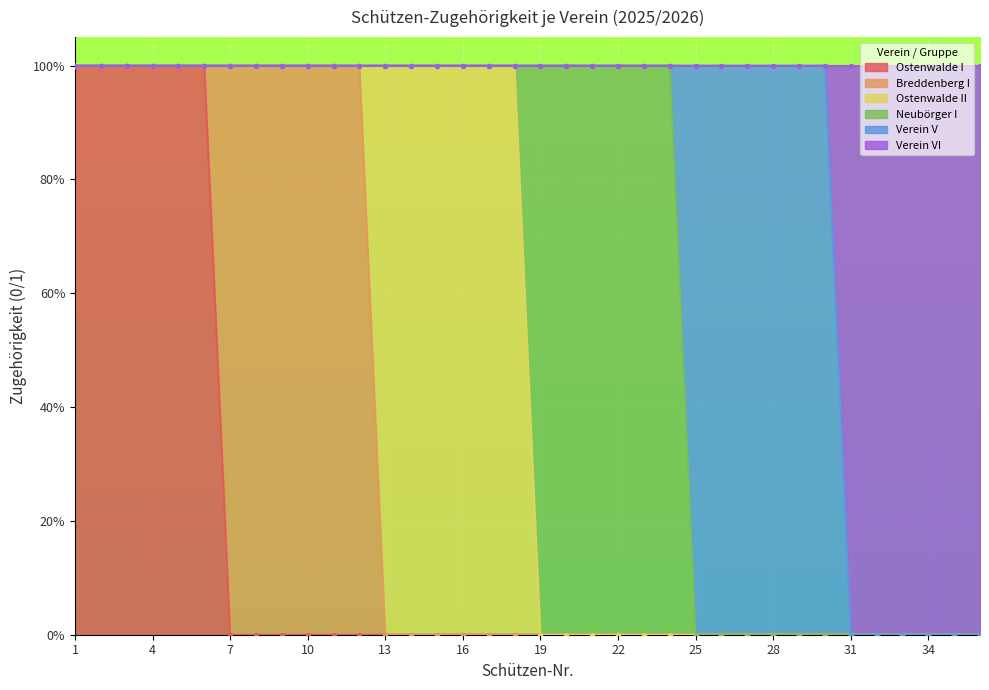

Which series has the widest spread of Y values?

Ostenwalde I